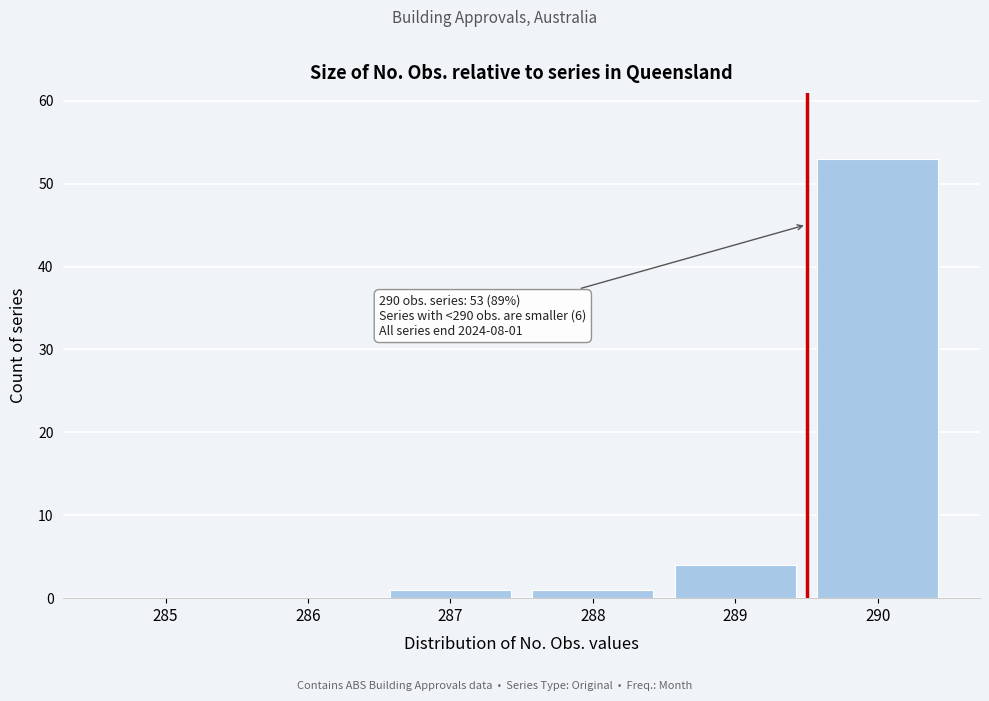

Reading left to right, what are all the values shown in this chart?

285=0	286=0	287=1	288=1	289=4	290=53